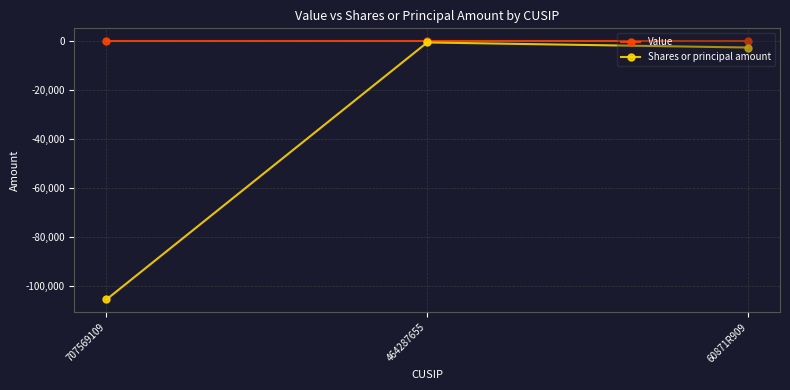

Does the chart have visible grid lines?

Yes